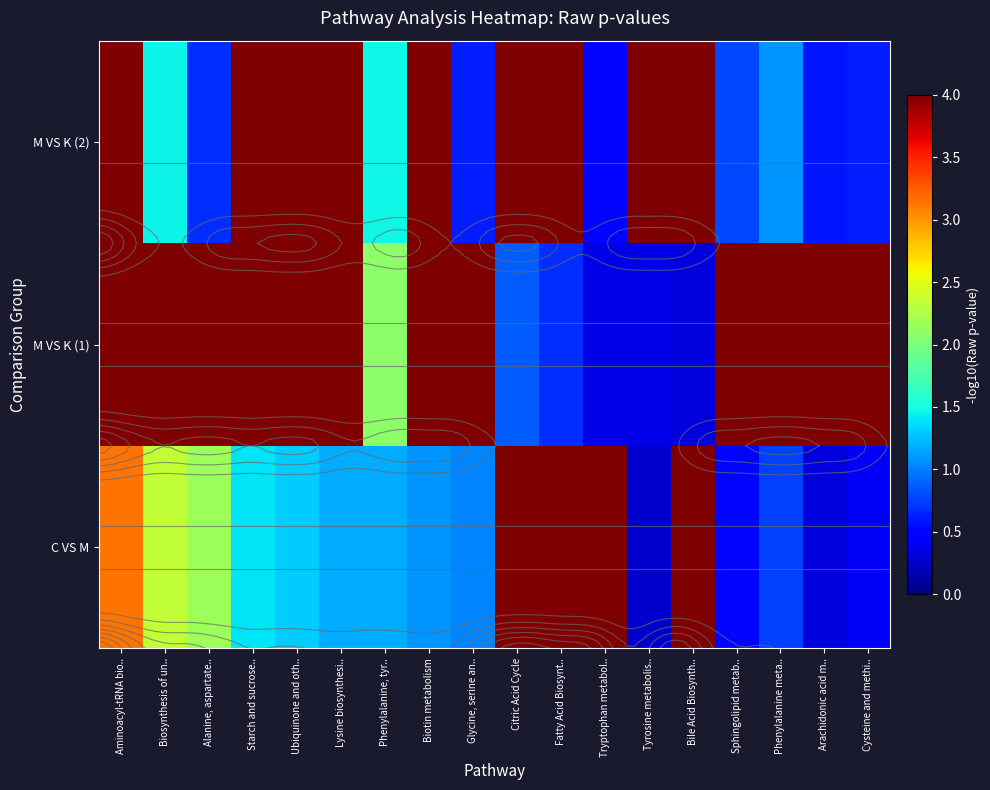

How many data points in M VS K (2) are less than 4?

9